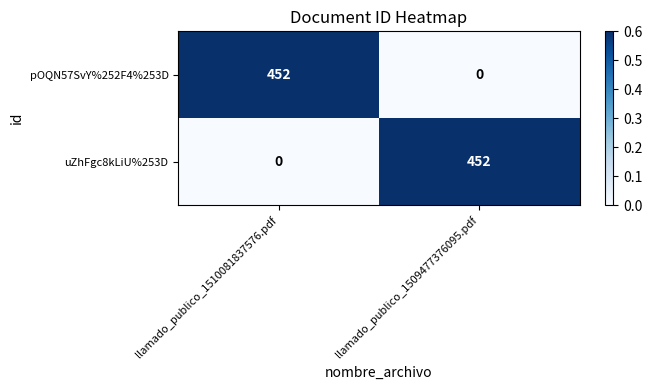

What value does the pOQN57SvY%252F4%253D series have at llamado_publico_1510081837576.pdf, to the nearest 10?

450